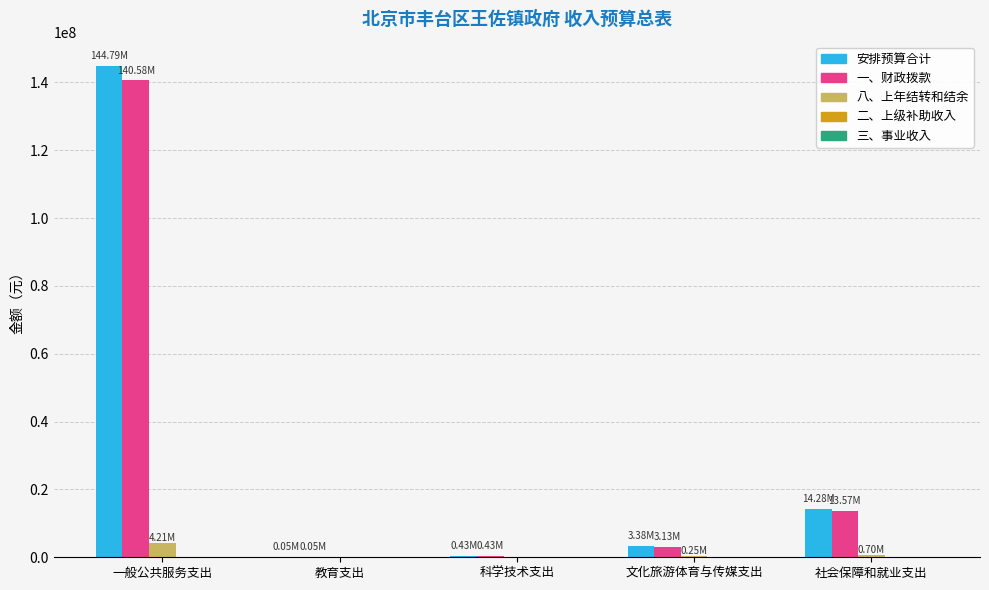

The value of 八、上年结转和结余 at 文化旅游体育与传媒支出 is 247600.0. True or false?

True